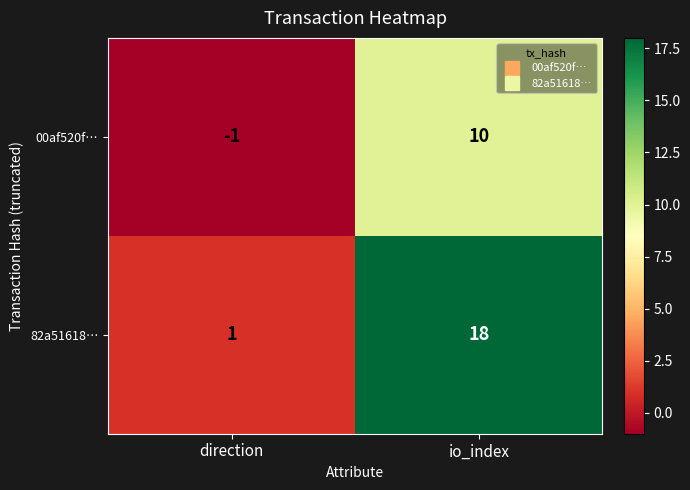

Reading left to right, transcribe all the data shown in this chart.

00af520f…: direction=-1	io_index=10
82a51618…: direction=1	io_index=18